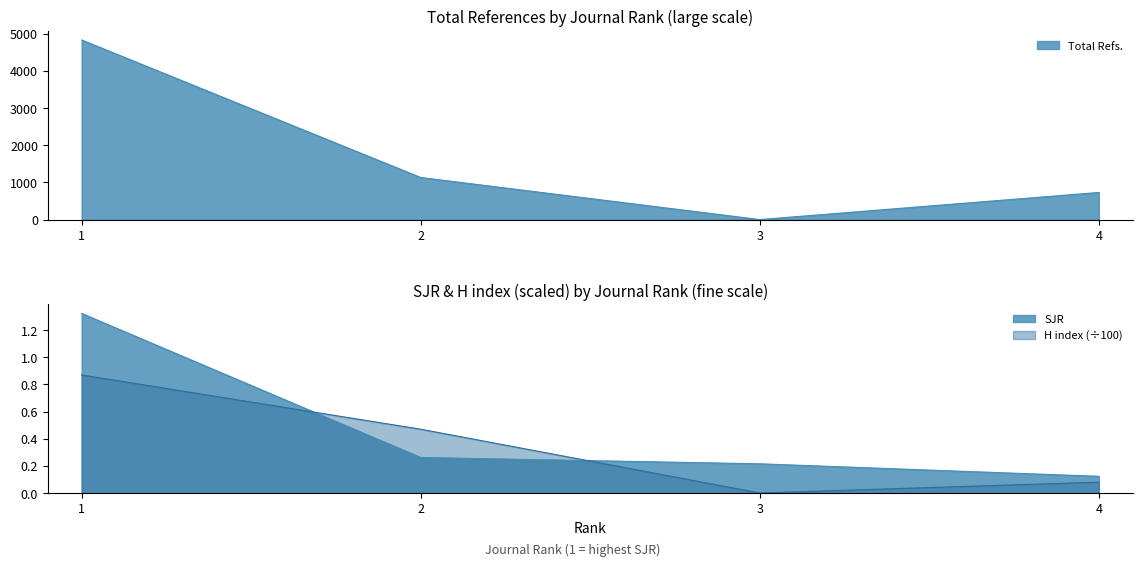

True or false: H index and Total Refs. cross at least once.

False